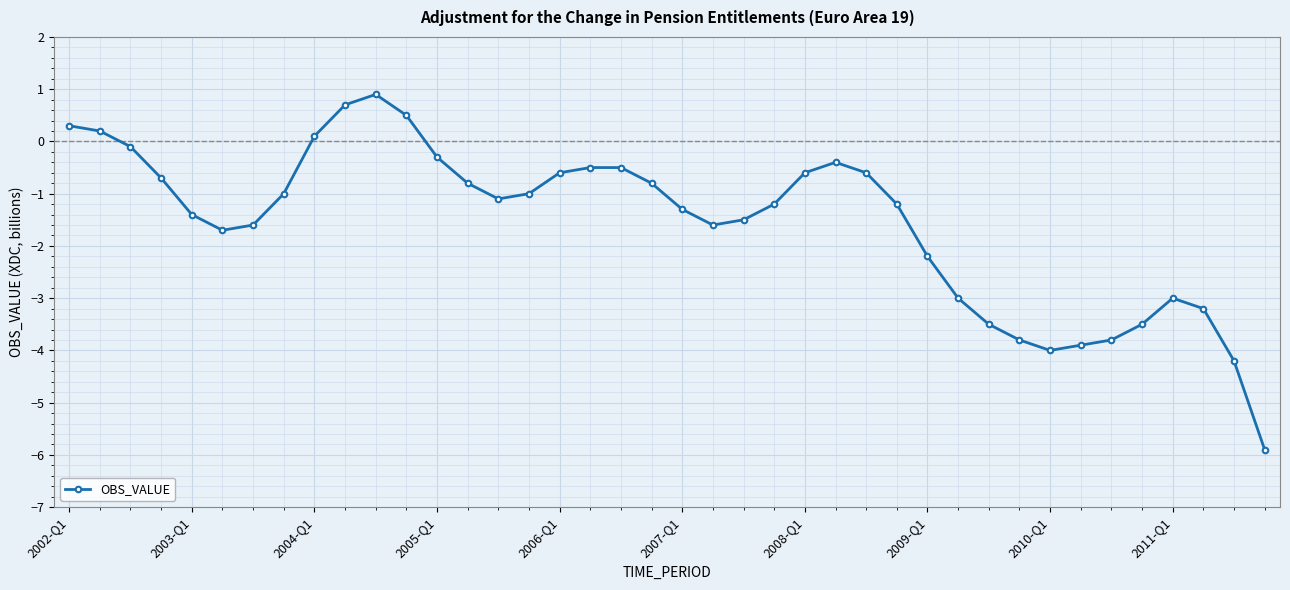

What is the value of the 8th point from the left?

-1.0